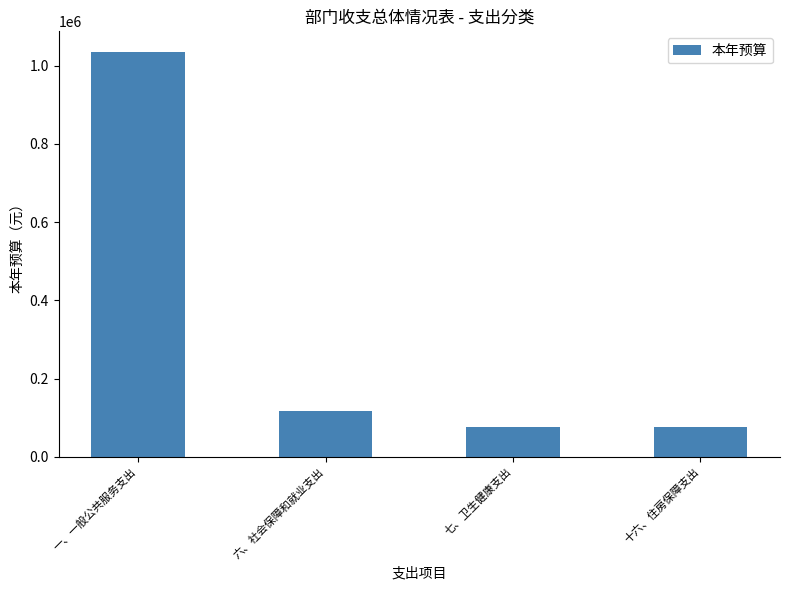

What is the difference between the values at 十六、住房保障支出 and 一、一般公共服务支出?

958973